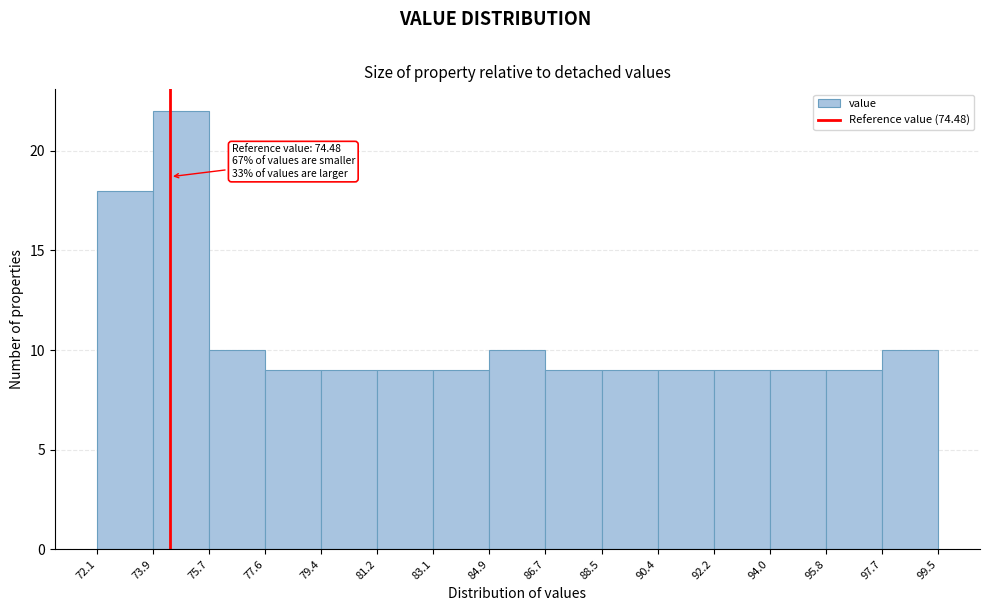

Which range on the x-axis has the tallest bar?

73.9 to 75.7